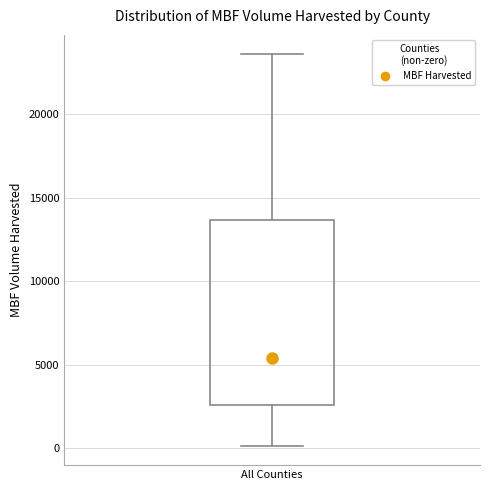

Where does the upper whisker of the box for All Counties end on the y-axis? The values are not printed on the chart, so give them approximately, as read against the axis.

23500